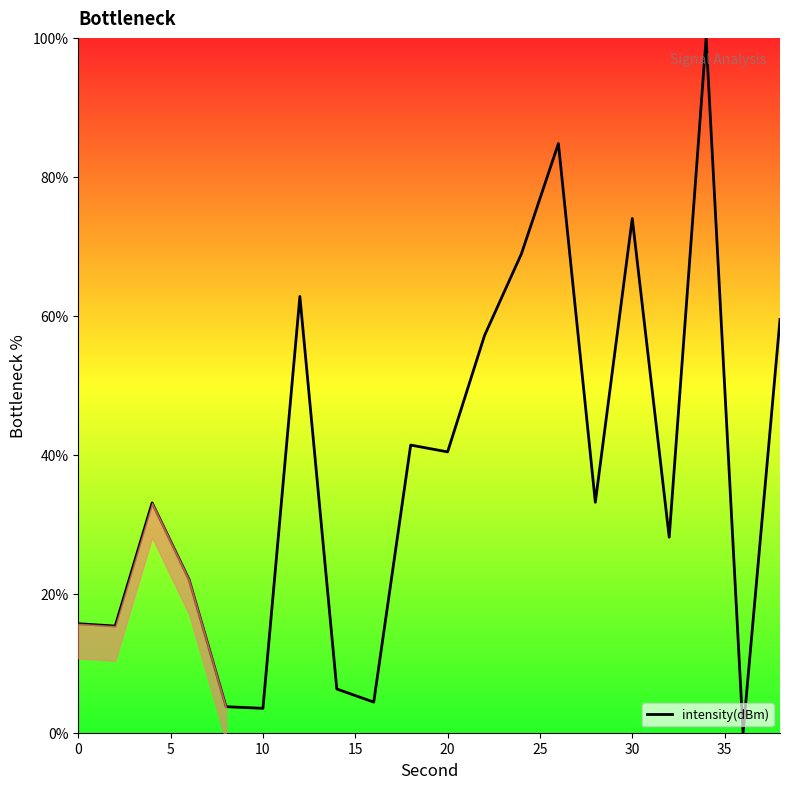

The intensity(dBm) series shows 3.5 at 10. True or false?

True